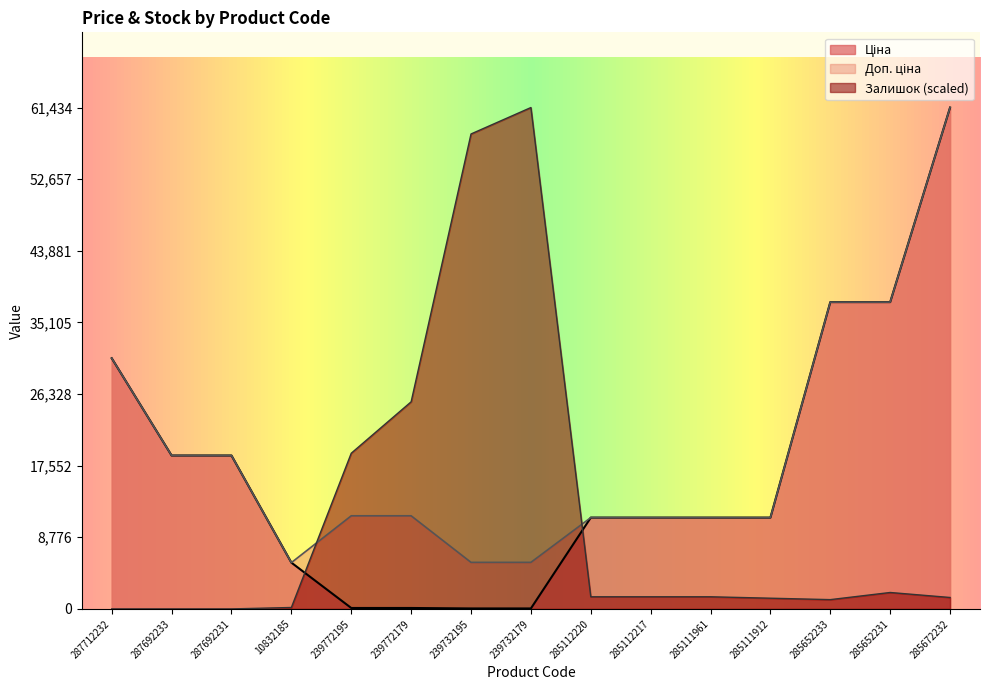

What is the sum of all Залишок values?

174588.8